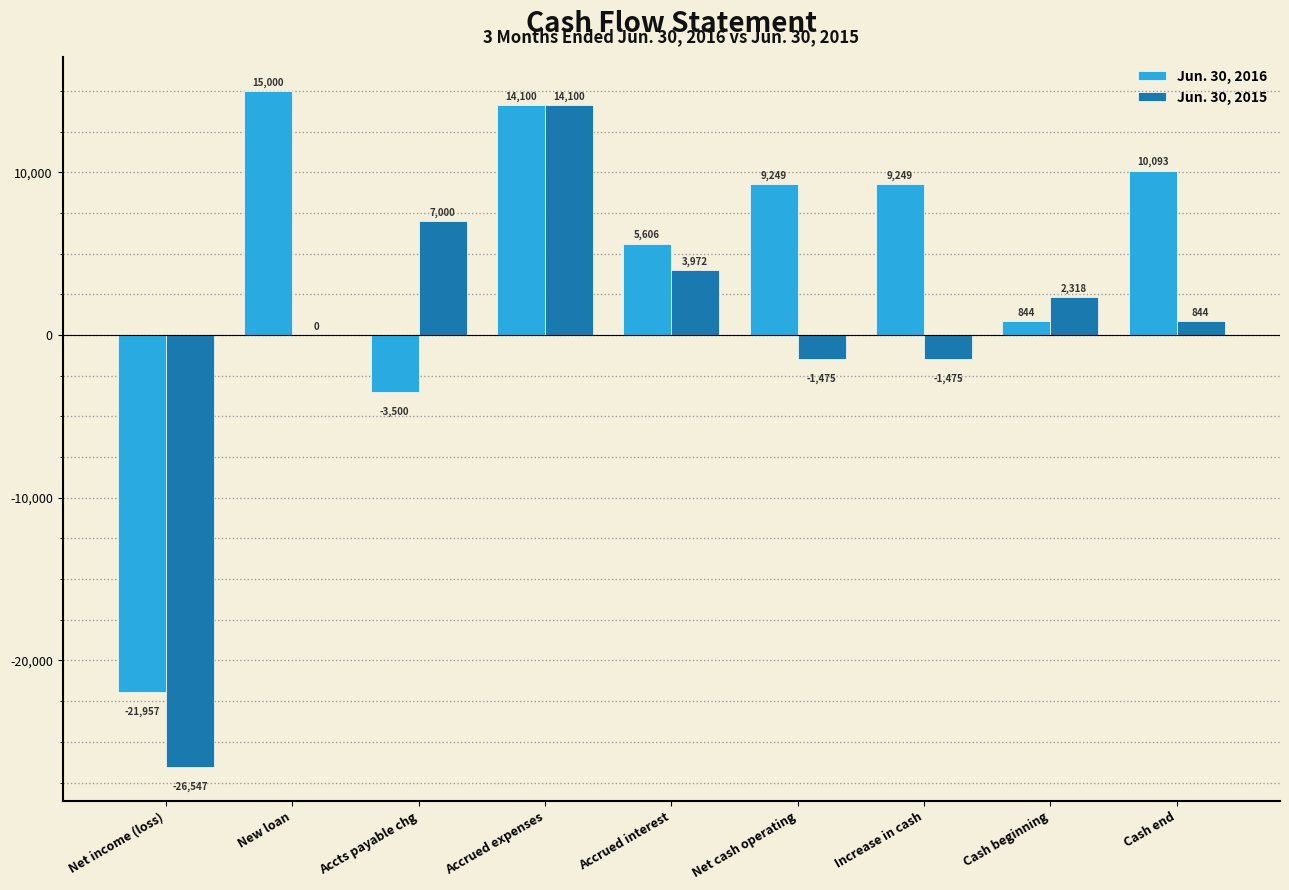

Reading left to right, list all the values displayed in this chart.

Jun. 30, 2016: Net income (loss)=-21957	New loan=15000	Accts payable chg=-3500	Accrued expenses=14100	Accrued interest=5606	Net cash operating=9249	Increase in cash=9249	Cash beginning=844	Cash end=10093
Jun. 30, 2015: Net income (loss)=-26547	New loan=0	Accts payable chg=7000	Accrued expenses=14100	Accrued interest=3972	Net cash operating=-1475	Increase in cash=-1475	Cash beginning=2318	Cash end=844